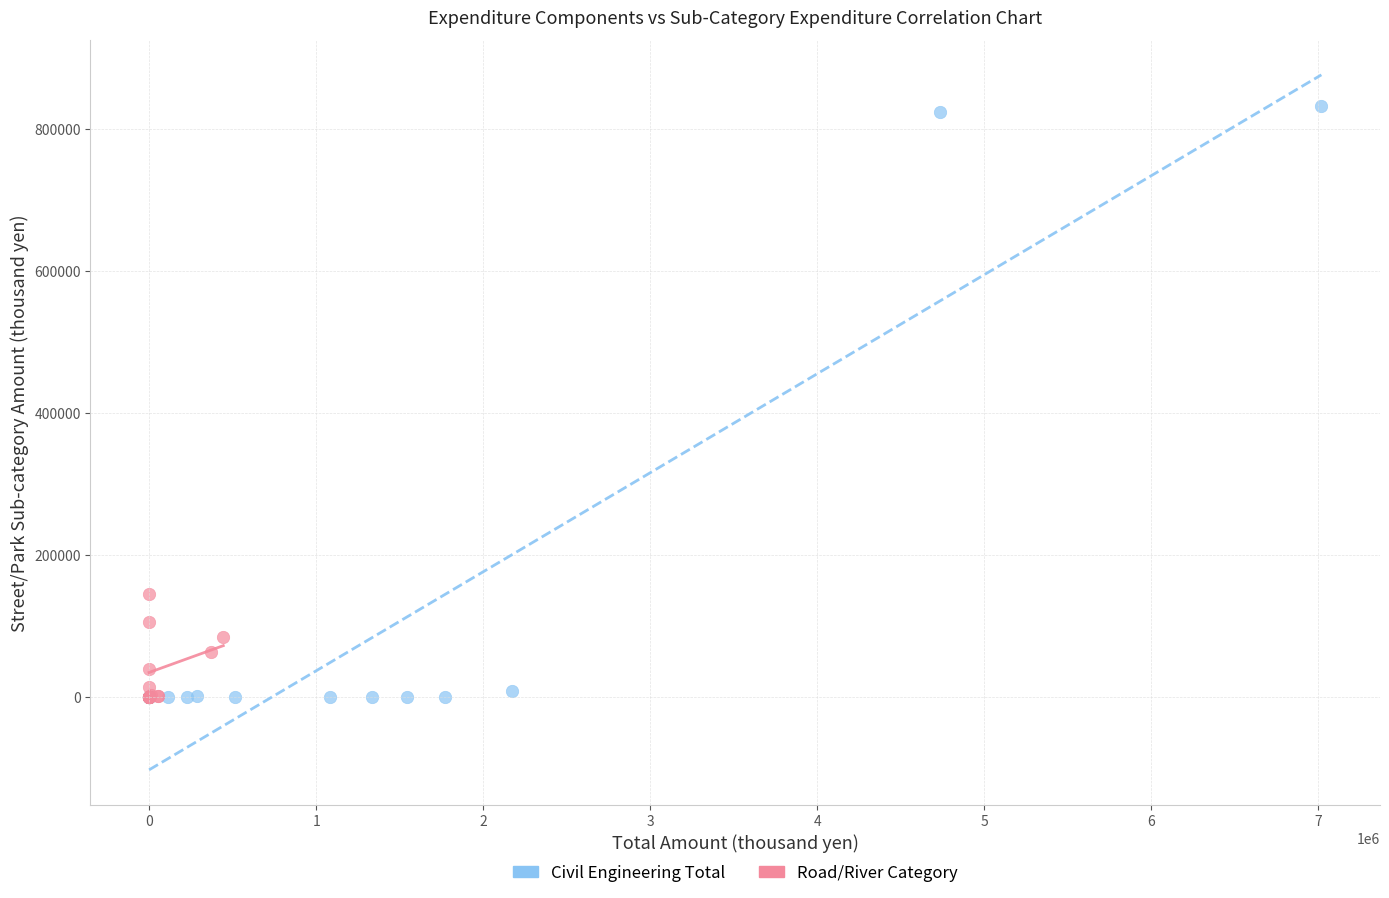

Which series contains the highest Y value?

Civil Engineering Total